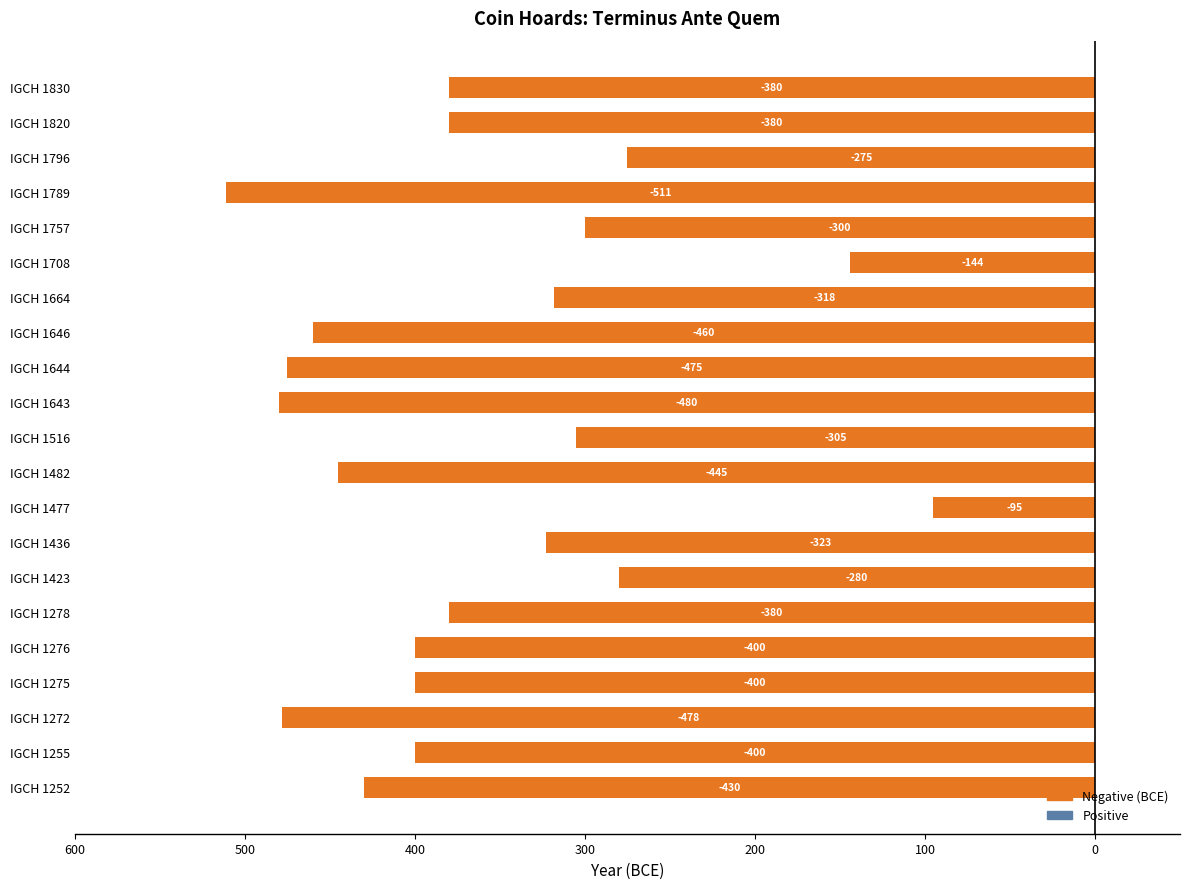

At which category does the chart reach its peak across all series?

IGCH 1477